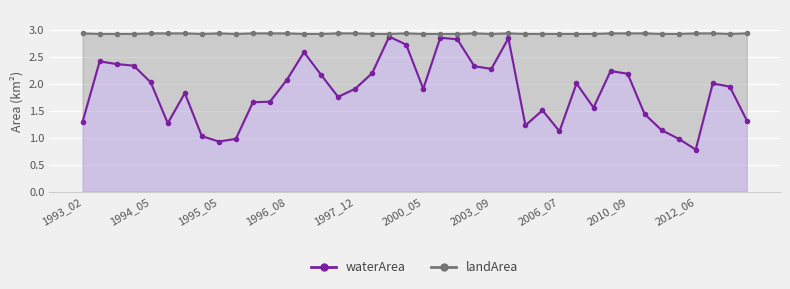

At which label does the data first exceed 1?

1993_02